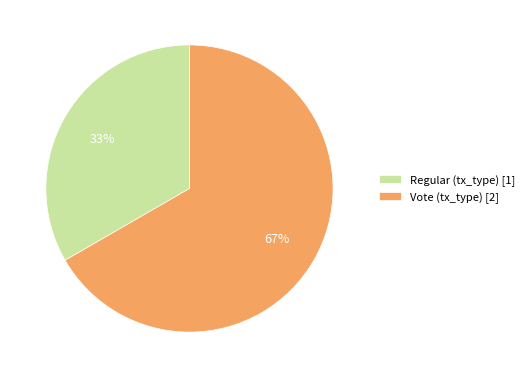

Count the number of slices in the pie.

2